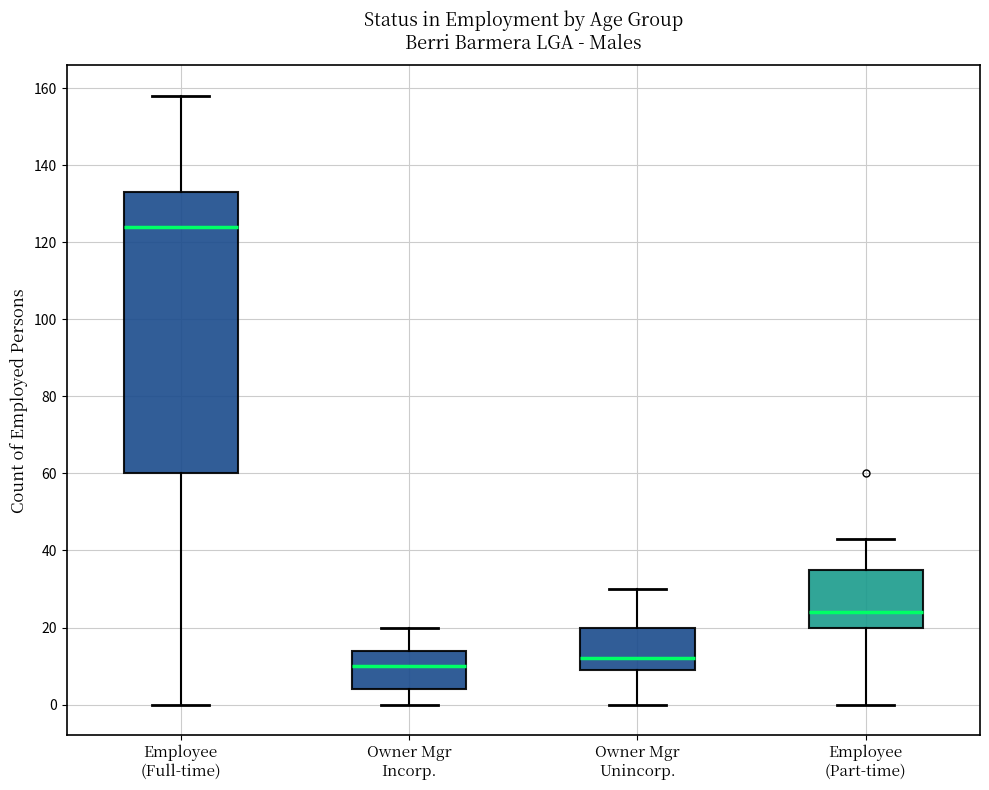

Which box has the lowest median line?

Owner Mgr Incorp.